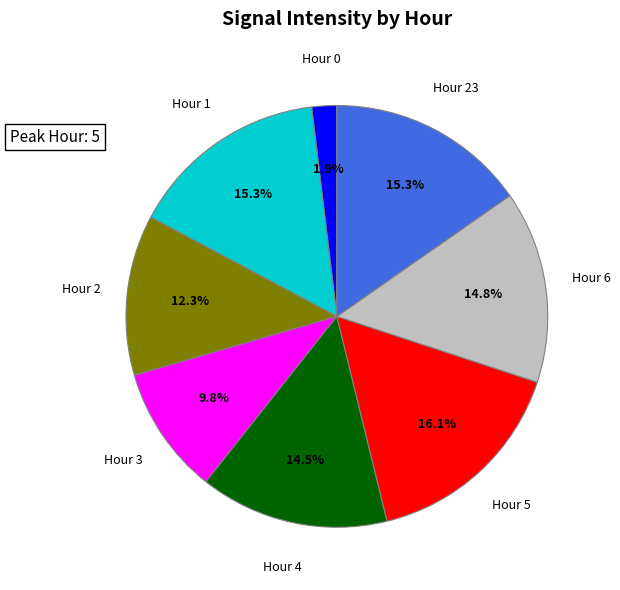

Is there a majority slice in this chart?

No